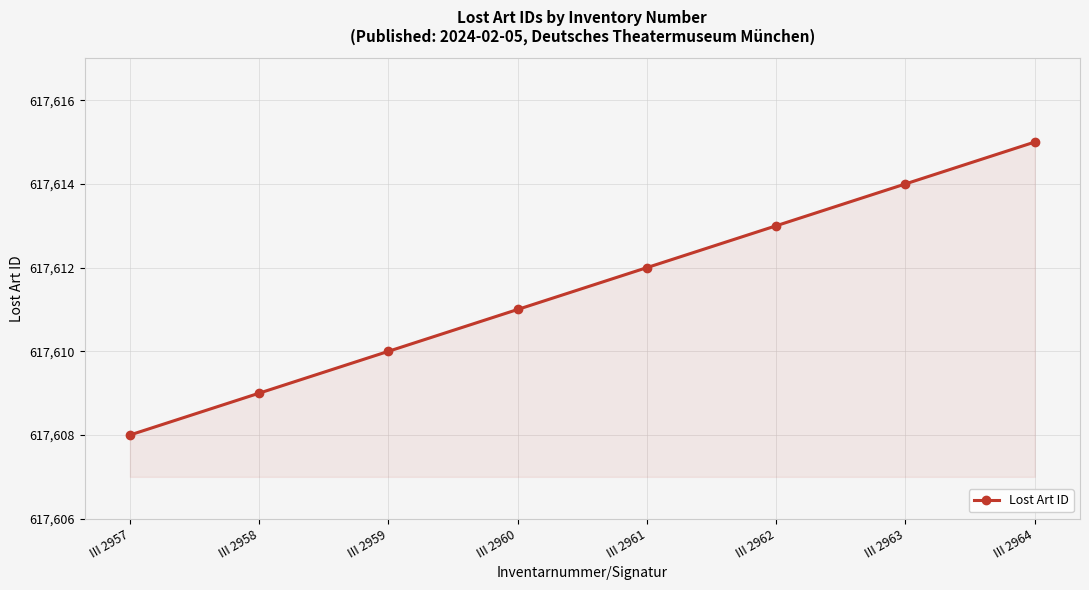

What is the difference between the maximum and second lowest values?

6